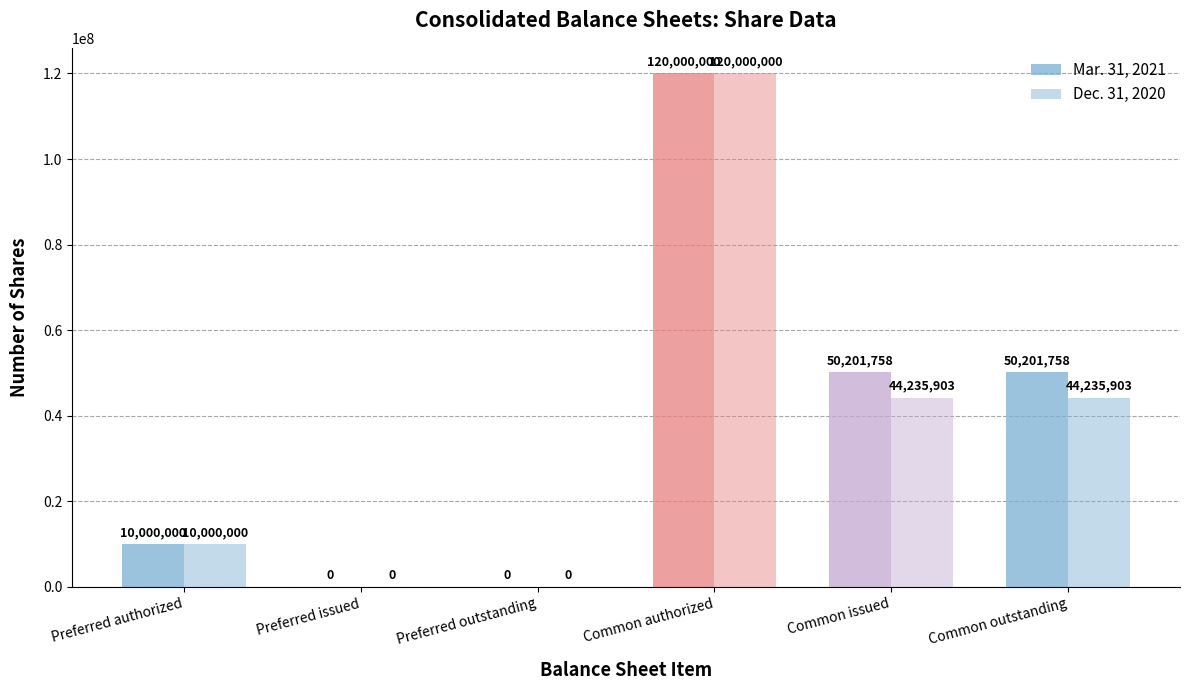

What is the average value of the Mar. 31, 2021 series?

38400586